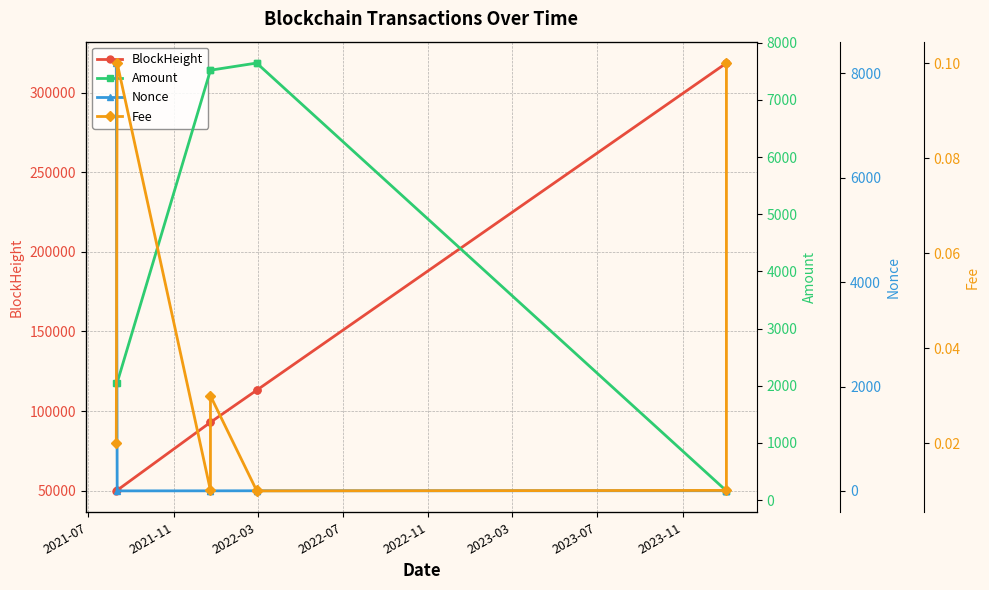

What is the value of the BlockHeight point at the 6th from the left?

113060